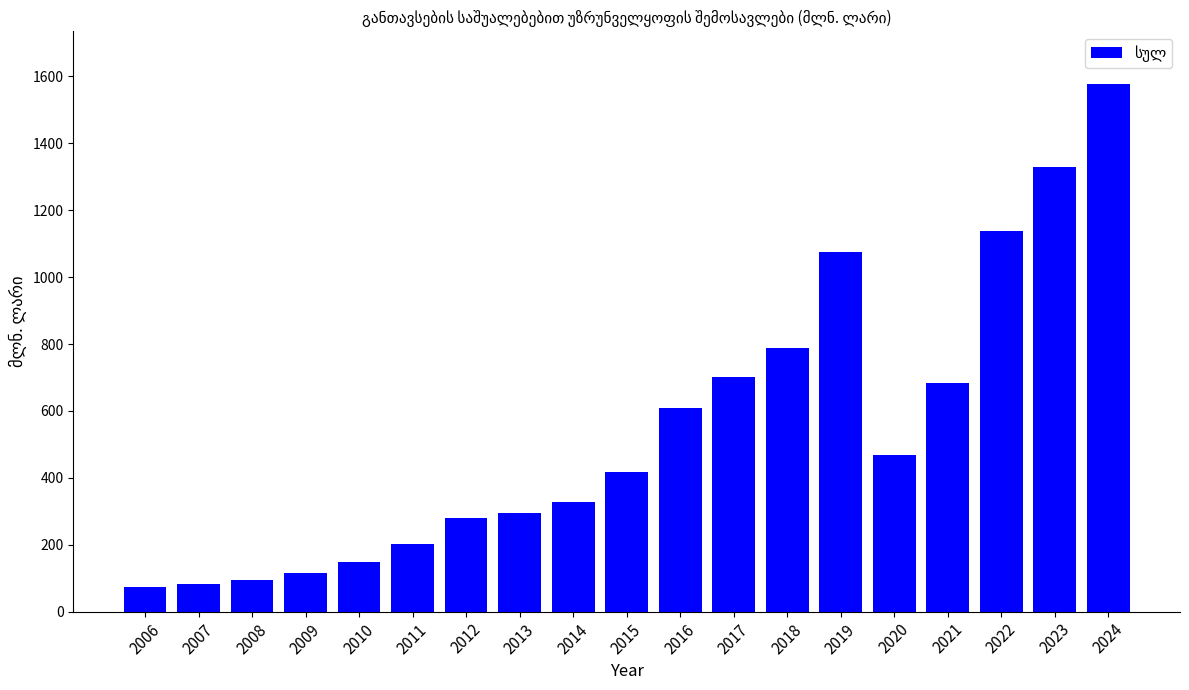

Where is the data nearest to the value 826?

2018